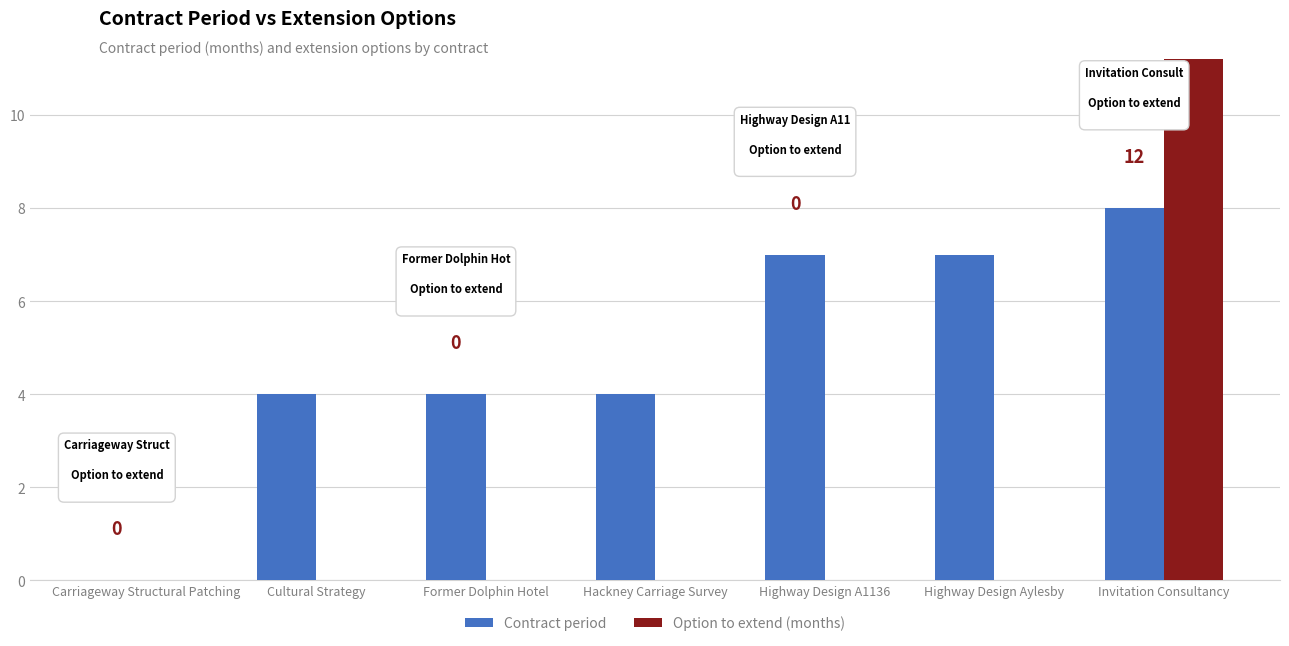

How many bars are there in each group?

2